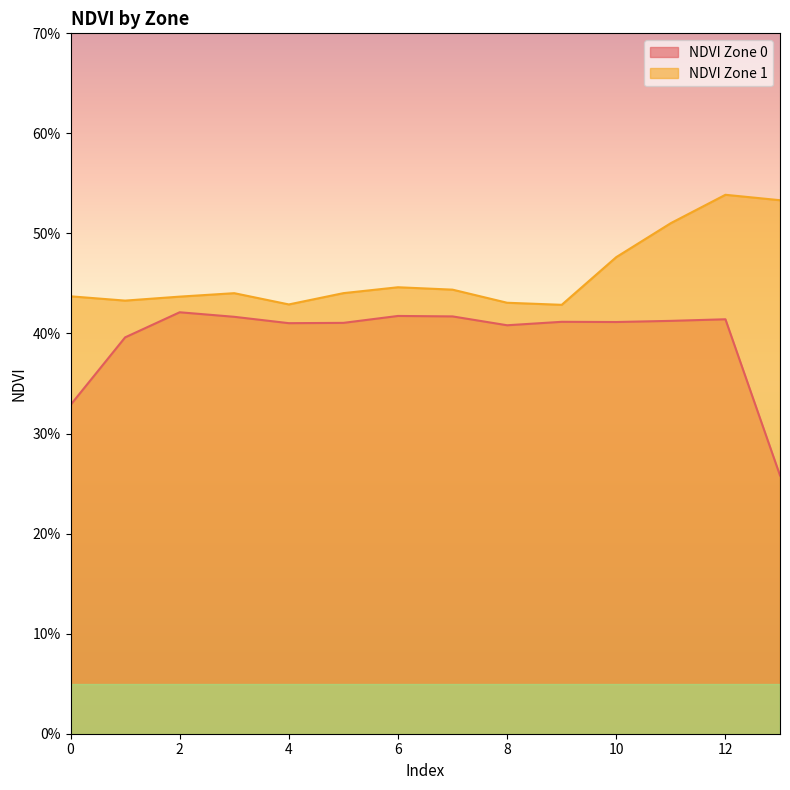

List the series in order of their overall mean, highest first.

NDVI Zone 1, NDVI Zone 0